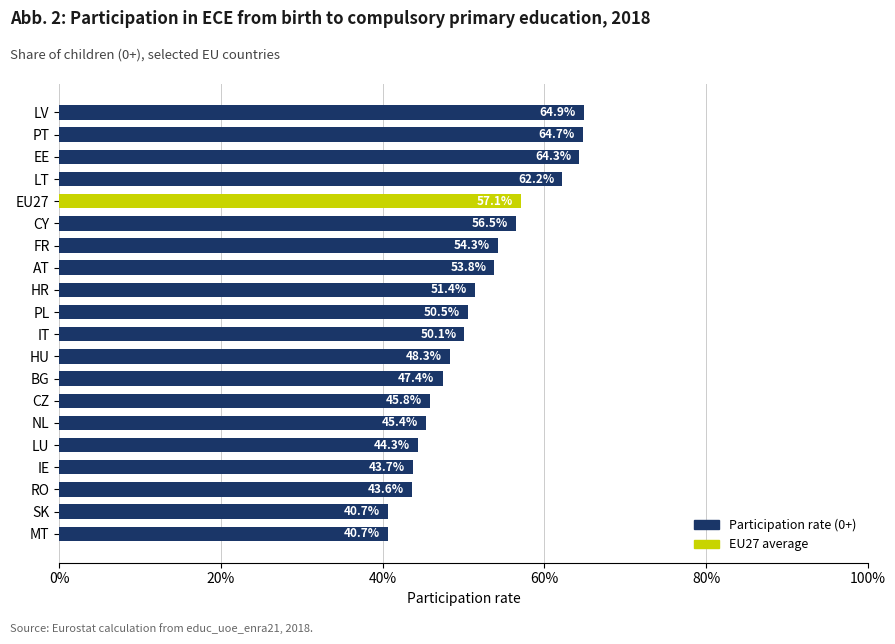

What is the sum of all values?

1029.7